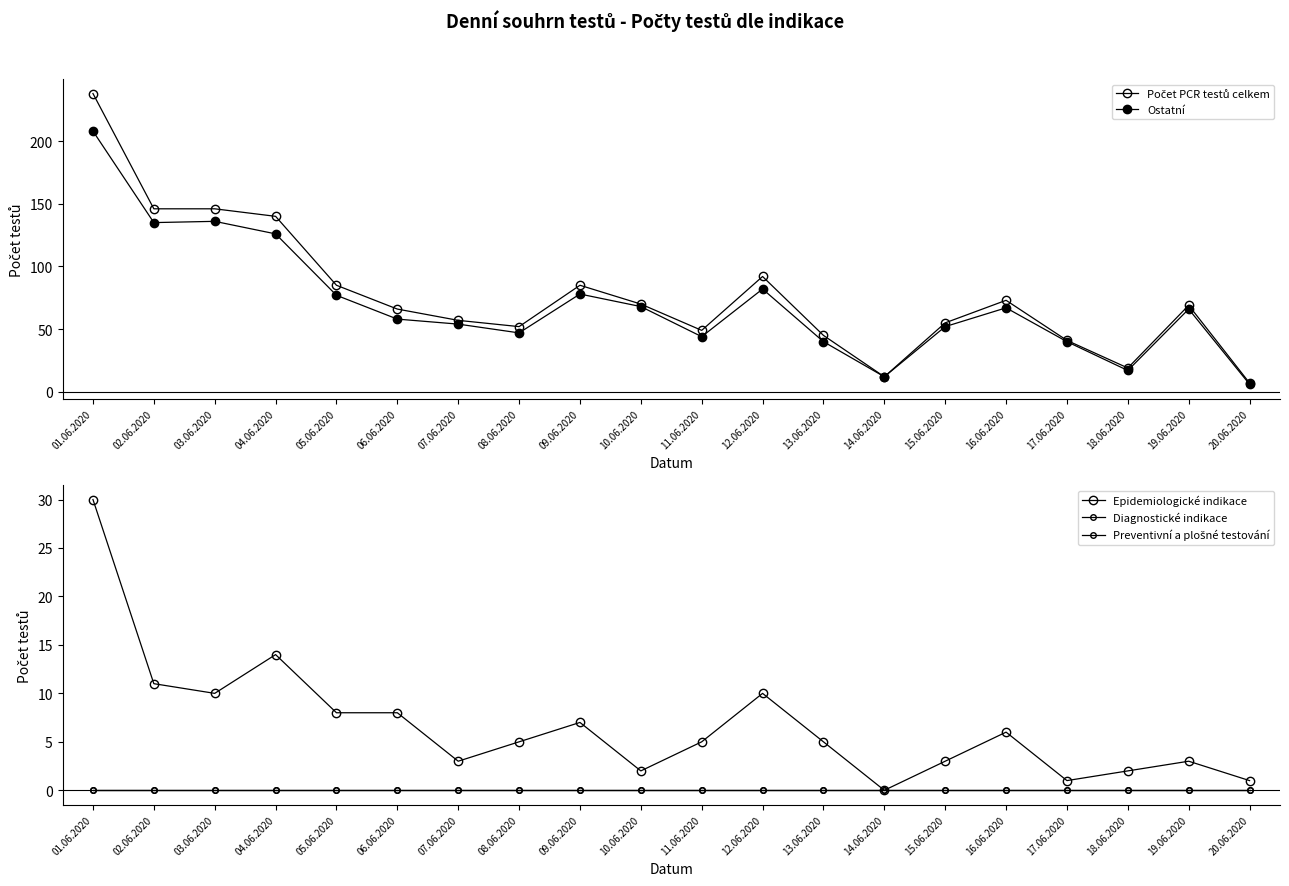

True or false: Epidemiologické indikace and Preventivní a plošné testování intersect in this chart.

False